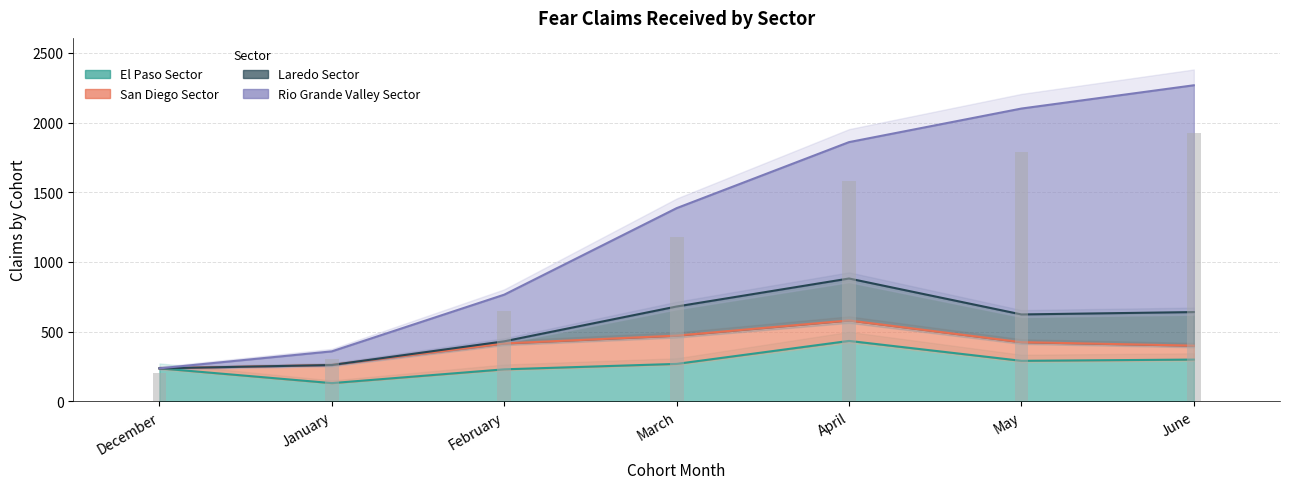

What is the difference between the maximum and second lowest values in the El Paso Sector series?

204